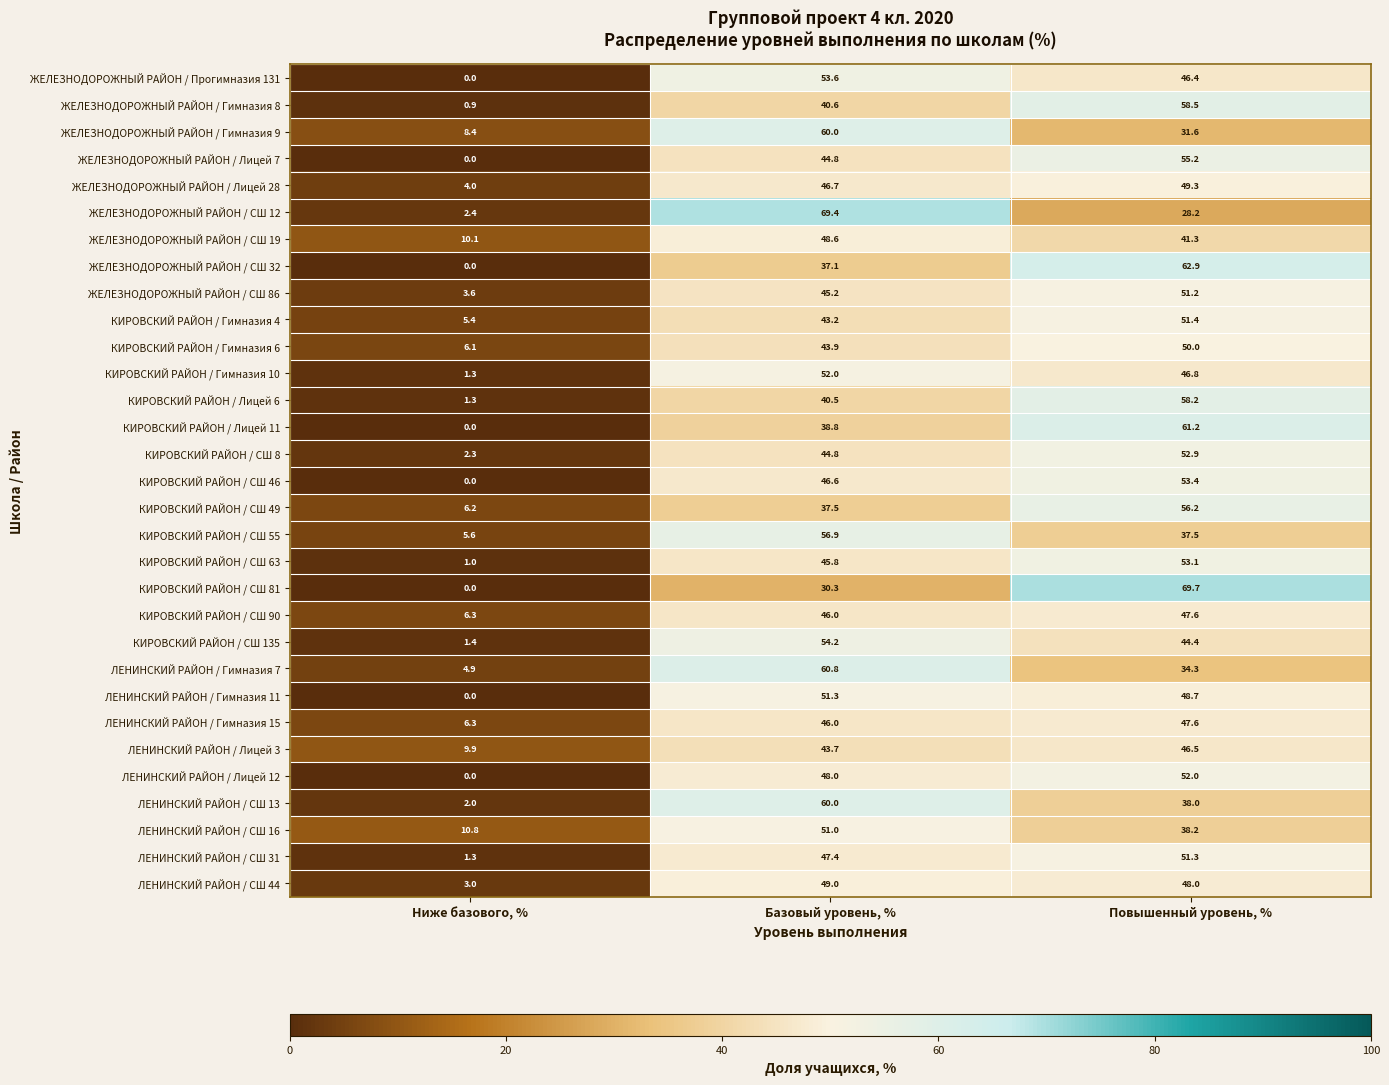

What is the total value across all series at Базовый уровень, %?

1483.7